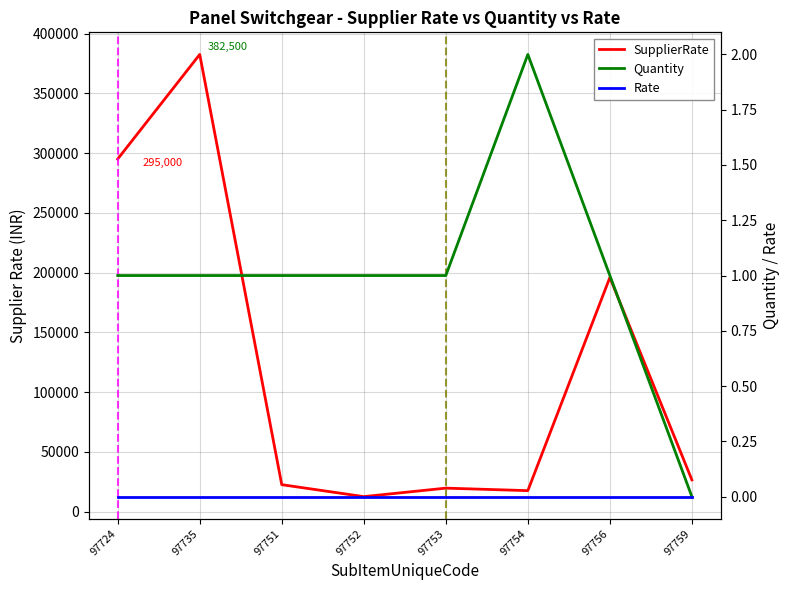

How many lines are shown in the chart?

3